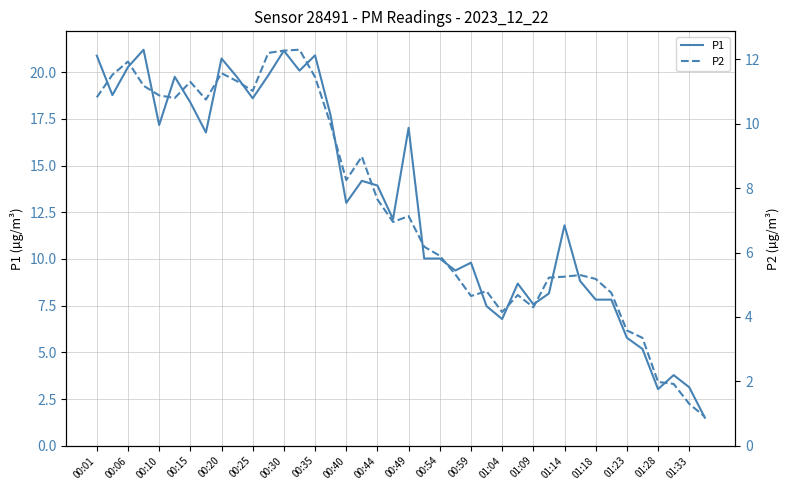

The P1 series shows 3.0 at 01:28. True or false?

True